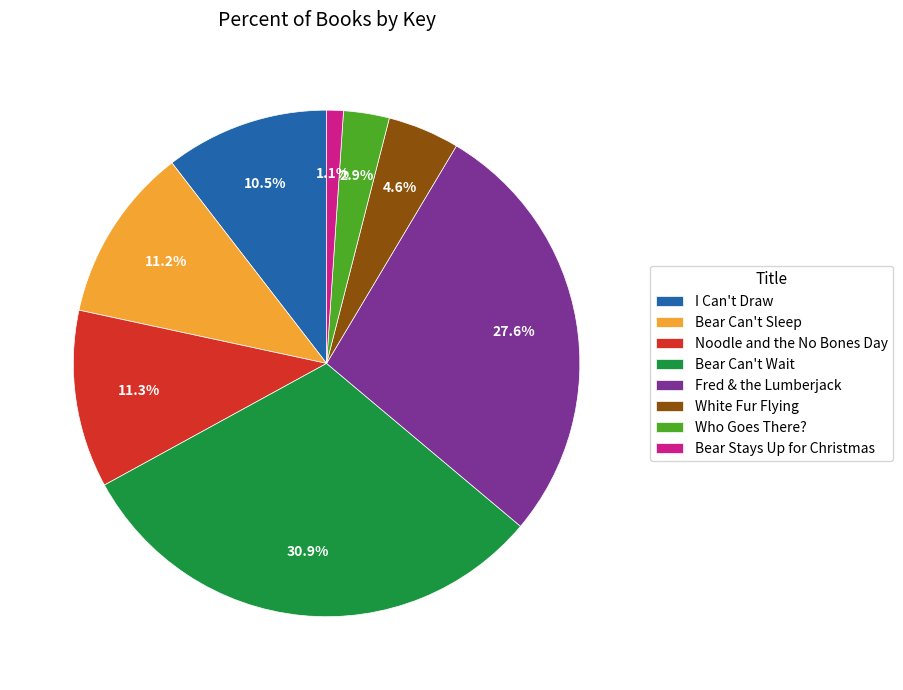

Does Bear Can't Sleep account for over 50% of the chart?

No